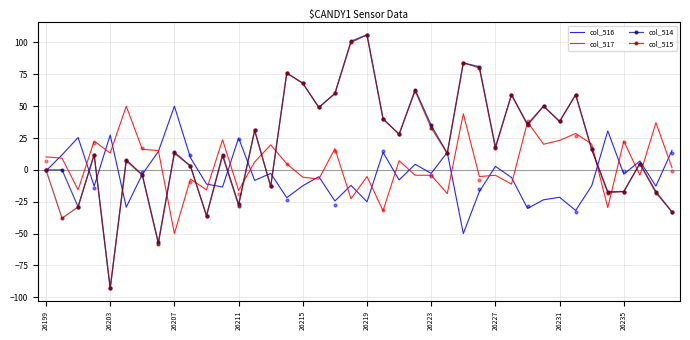

Which series has the largest total across all categories?

col_514